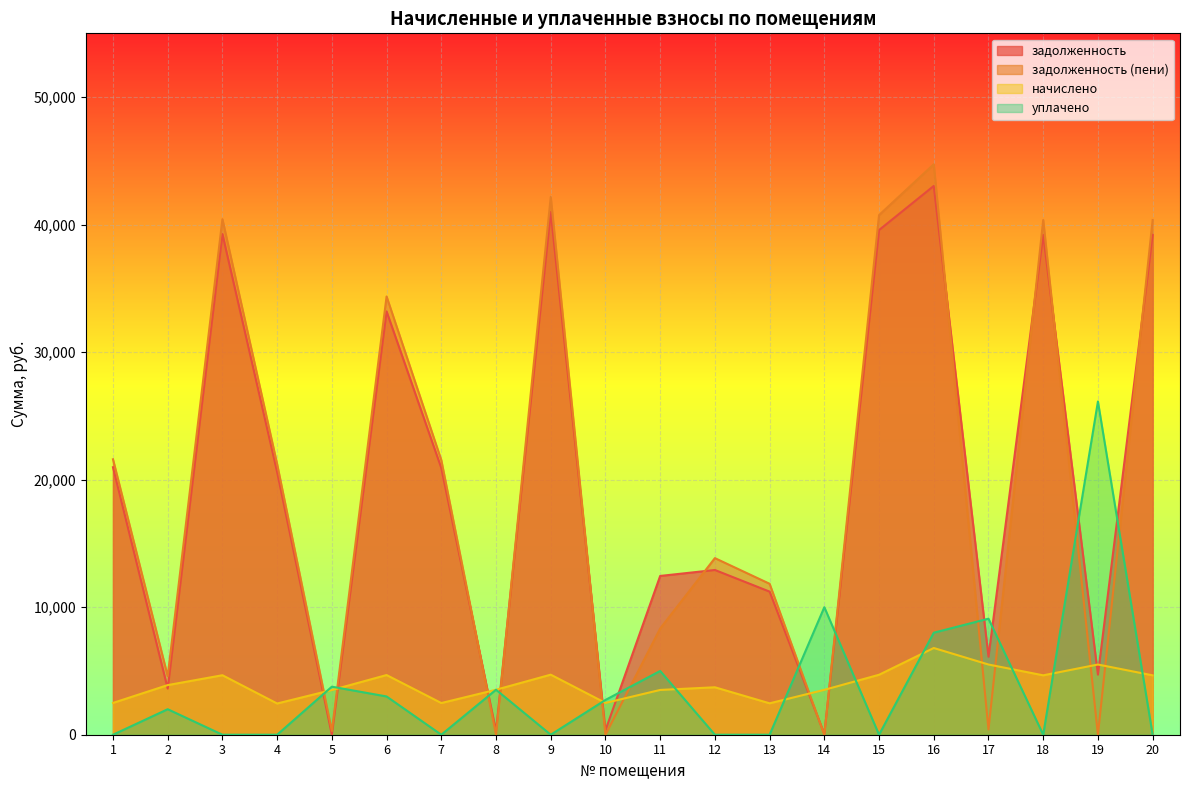

What is the minimum value for начислено?

2447.8